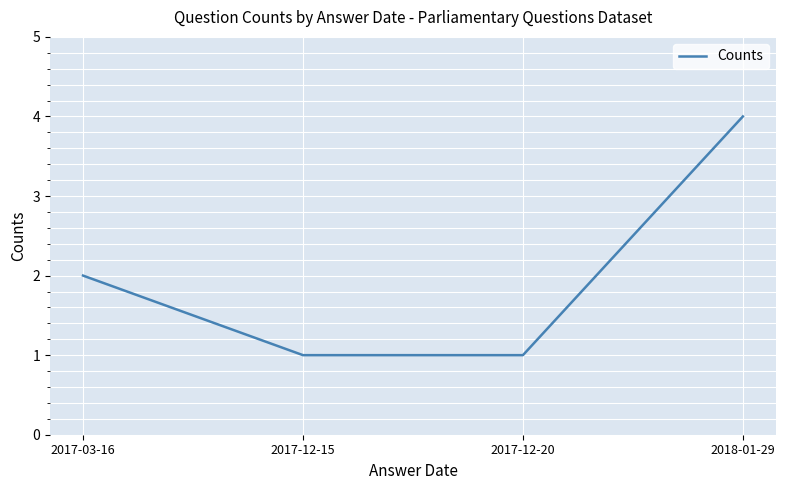

What is the ratio of the value at 2017-12-15 to the value at 2017-12-20?

1.0